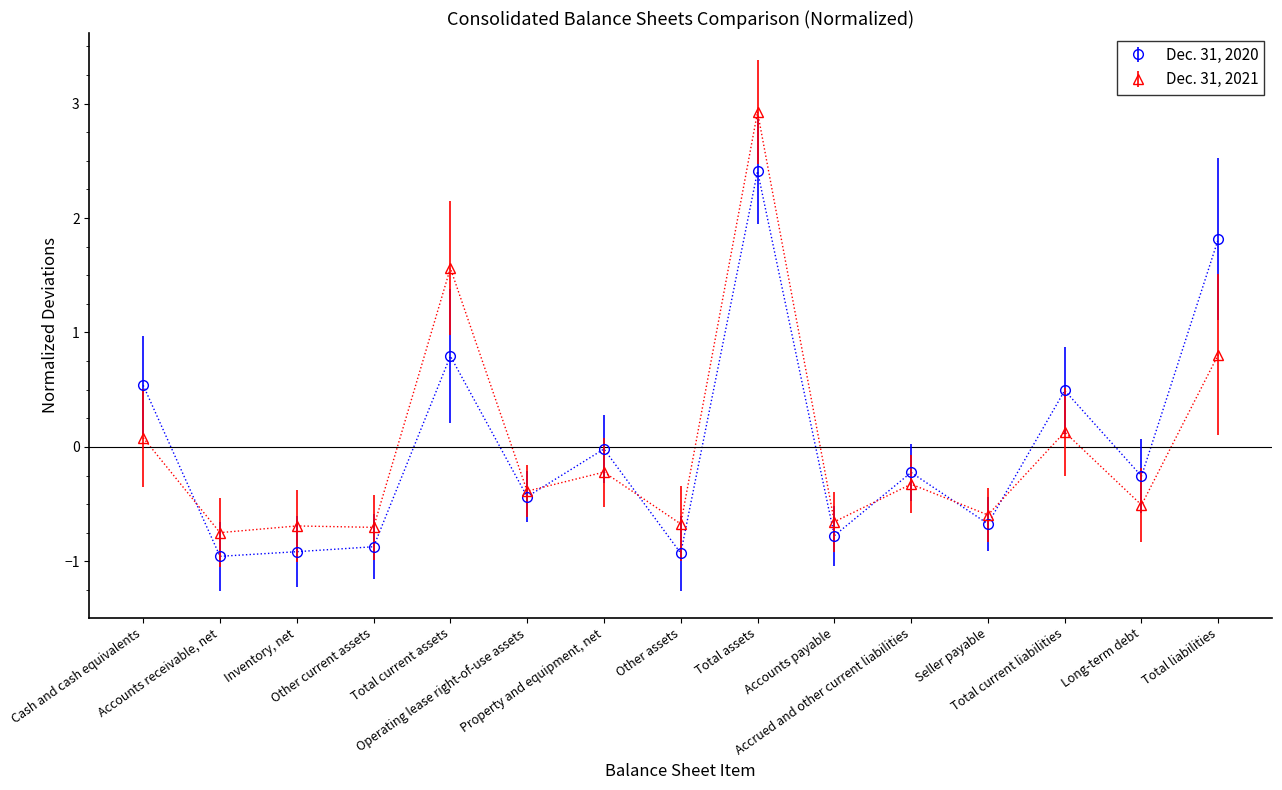

How many values in Dec. 31, 2021 are above zero?

5